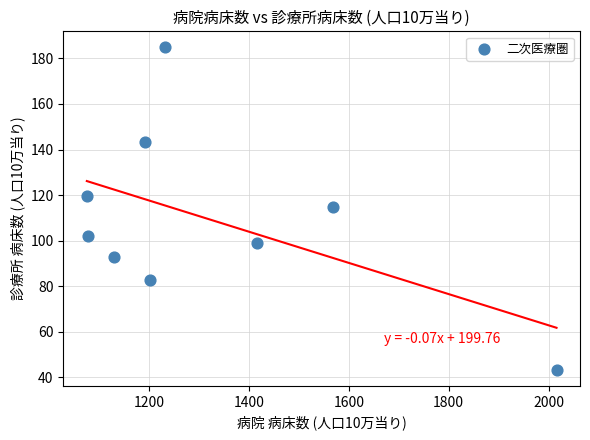

What is the range of Y values (max minus min)?

141.6